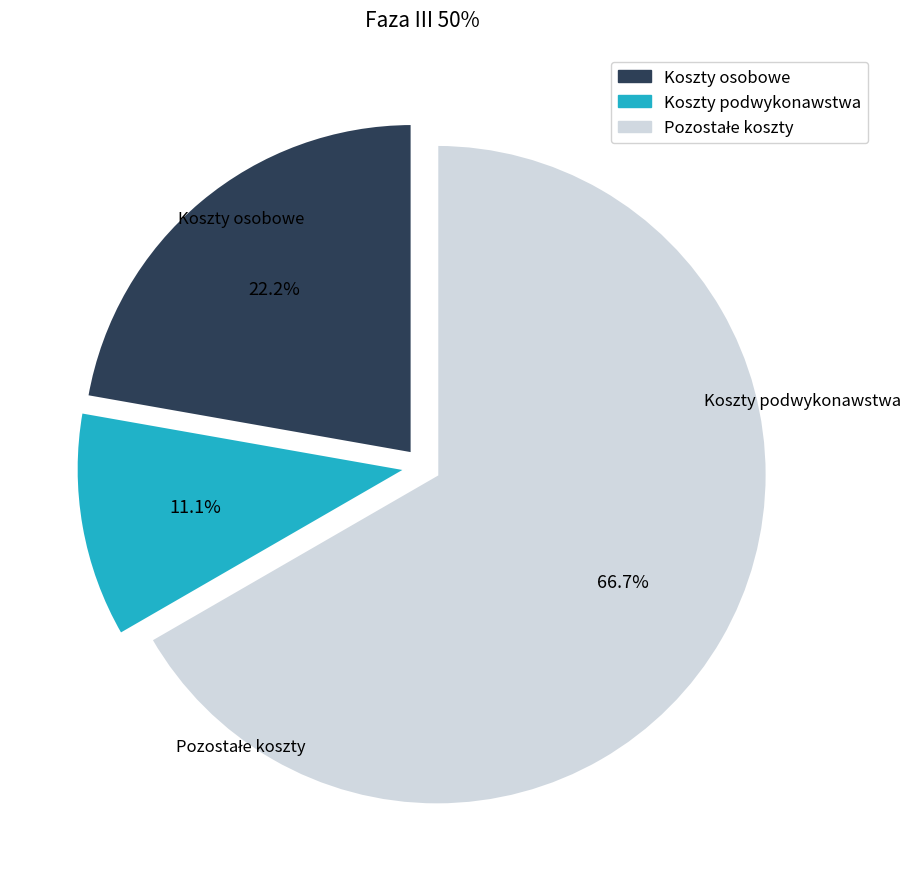

Is there any slice that represents more than half of the pie?

Yes